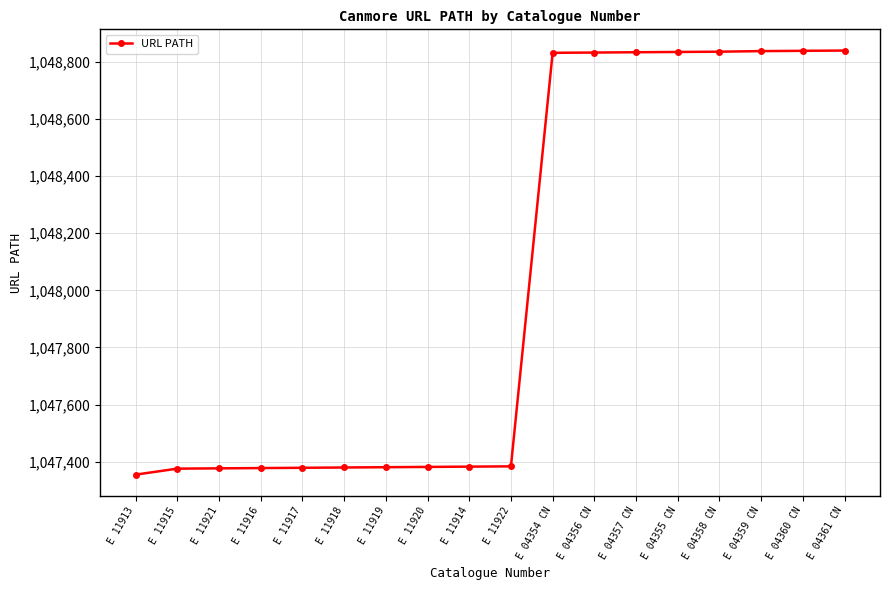

What is the approximate value at E 04357 CN?

1048833